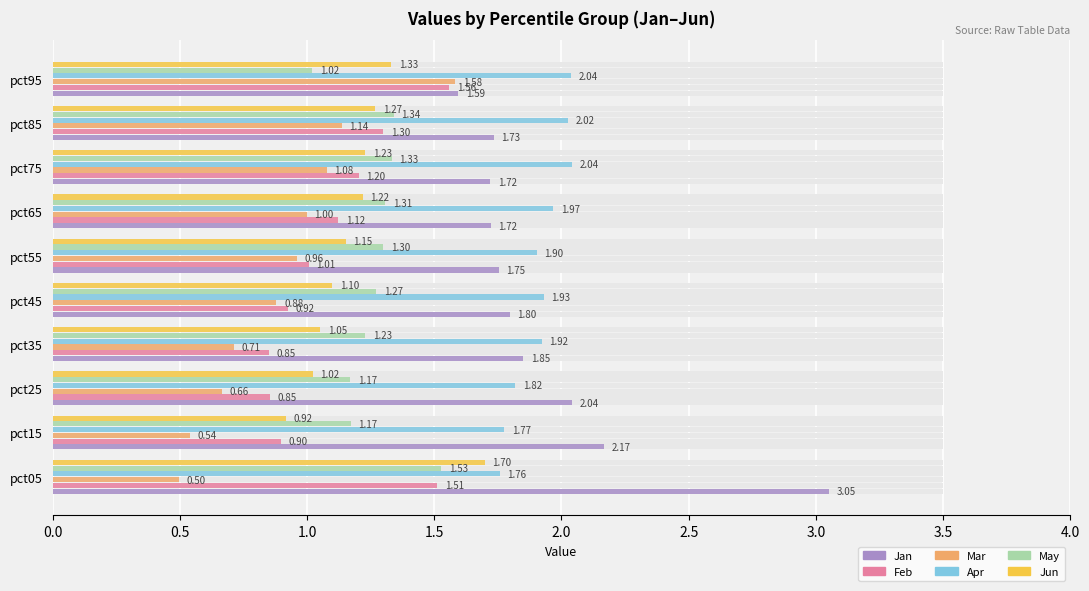

Reading left to right, what are all the values shown in this chart?

Jan: 3.1	2.2	2.0	1.9	1.8	1.8	1.7	1.7	1.7	1.6
Feb: 1.5	0.9	0.9	0.9	0.9	1.0	1.1	1.2	1.3	1.6
Mar: 0.5	0.5	0.7	0.7	0.9	1.0	1.0	1.1	1.1	1.6
Apr: 1.8	1.8	1.8	1.9	1.9	1.9	2.0	2.0	2.0	2.0
May: 1.5	1.2	1.2	1.2	1.3	1.3	1.3	1.3	1.3	1.0
Jun: 1.7	0.9	1.0	1.1	1.1	1.2	1.2	1.2	1.3	1.3